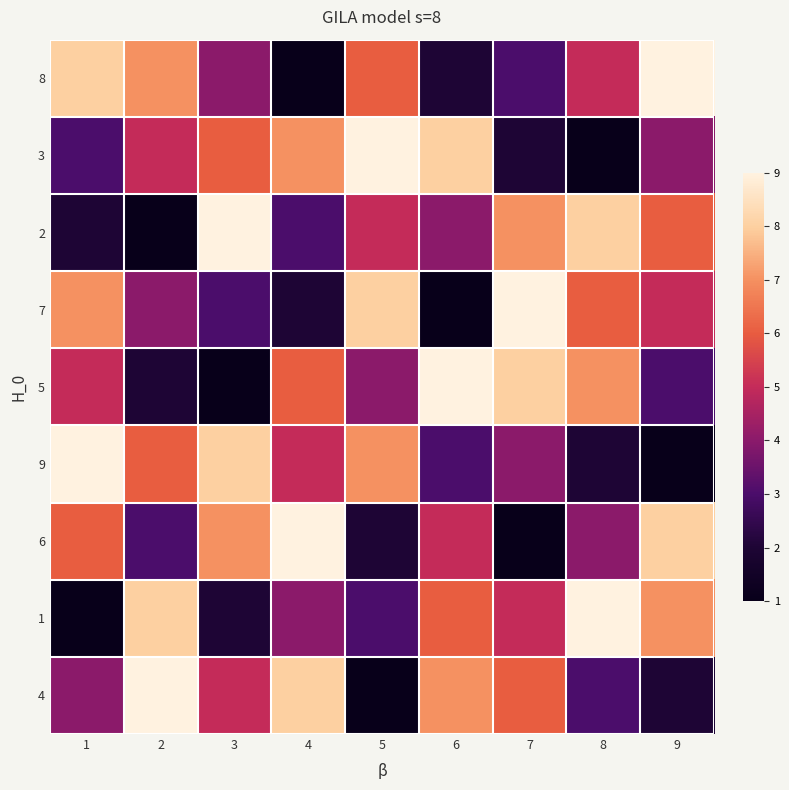

Rank the series by their maximum value, from highest to lowest.

8, 3, 2, 7, 5, 9, 6, 1, 4